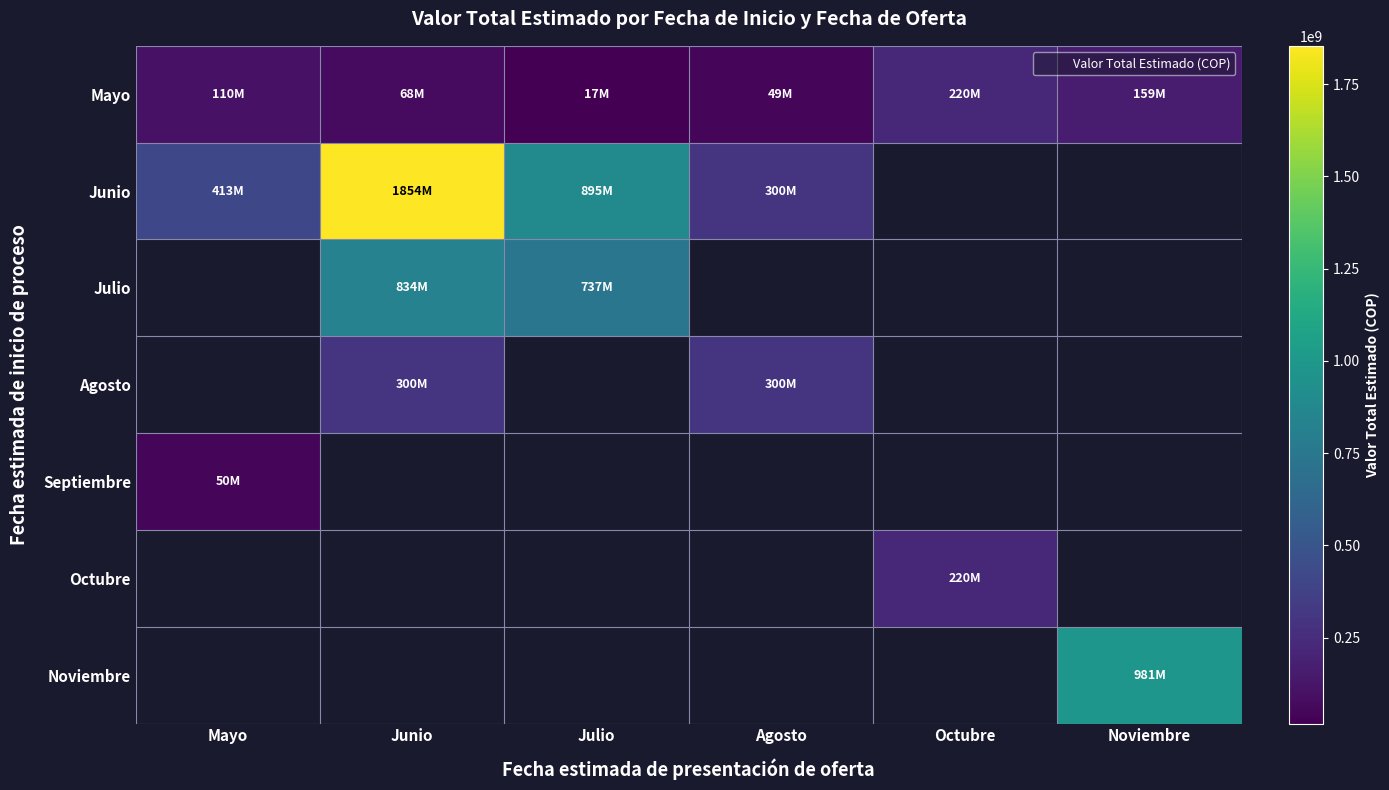

How many values in the Mayo series are below 110424600?

3